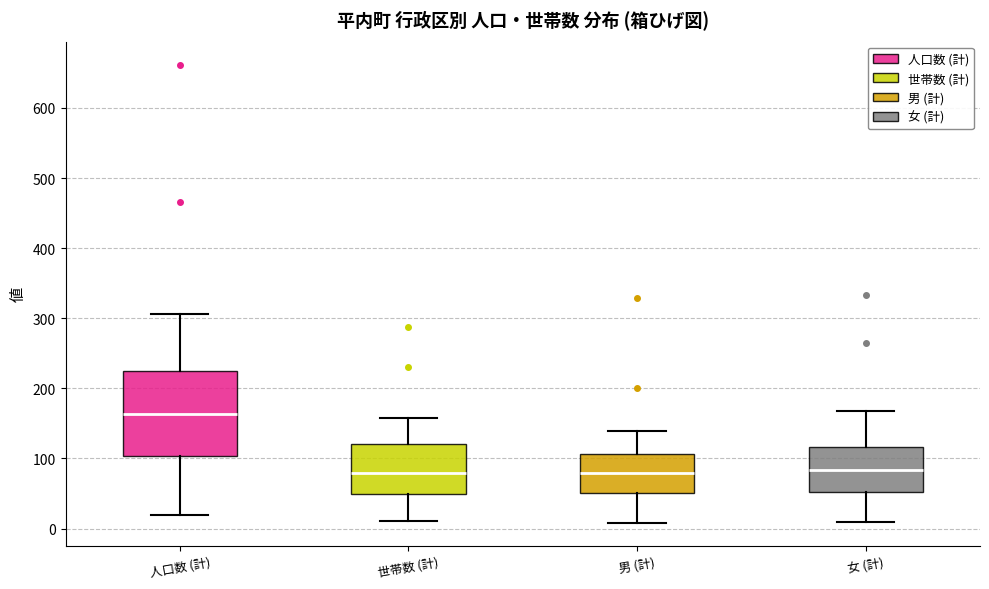

Which box is the tallest, from its lower edge to its upper edge?

人口数 (計)